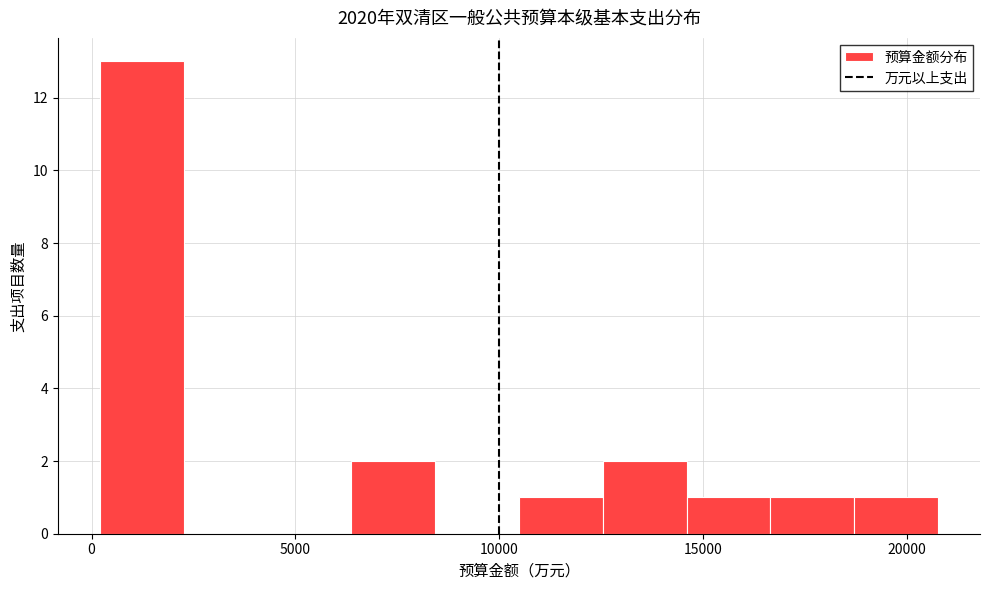

Reading left to right, transcribe this chart: for each bar, give the range it covers on the x-axis and its height. Neither the bar edges nor the heights are printed on the chart, so give them approximately, as read against the axes.

0 to 2500: 13
2500 to 4500: 0
4500 to 6500: 0
6500 to 8500: 2
8500 to 10500: 0
10500 to 12500: 1
12500 to 14500: 2
14500 to 16500: 1
16500 to 18500: 1
18500 to 21000: 1